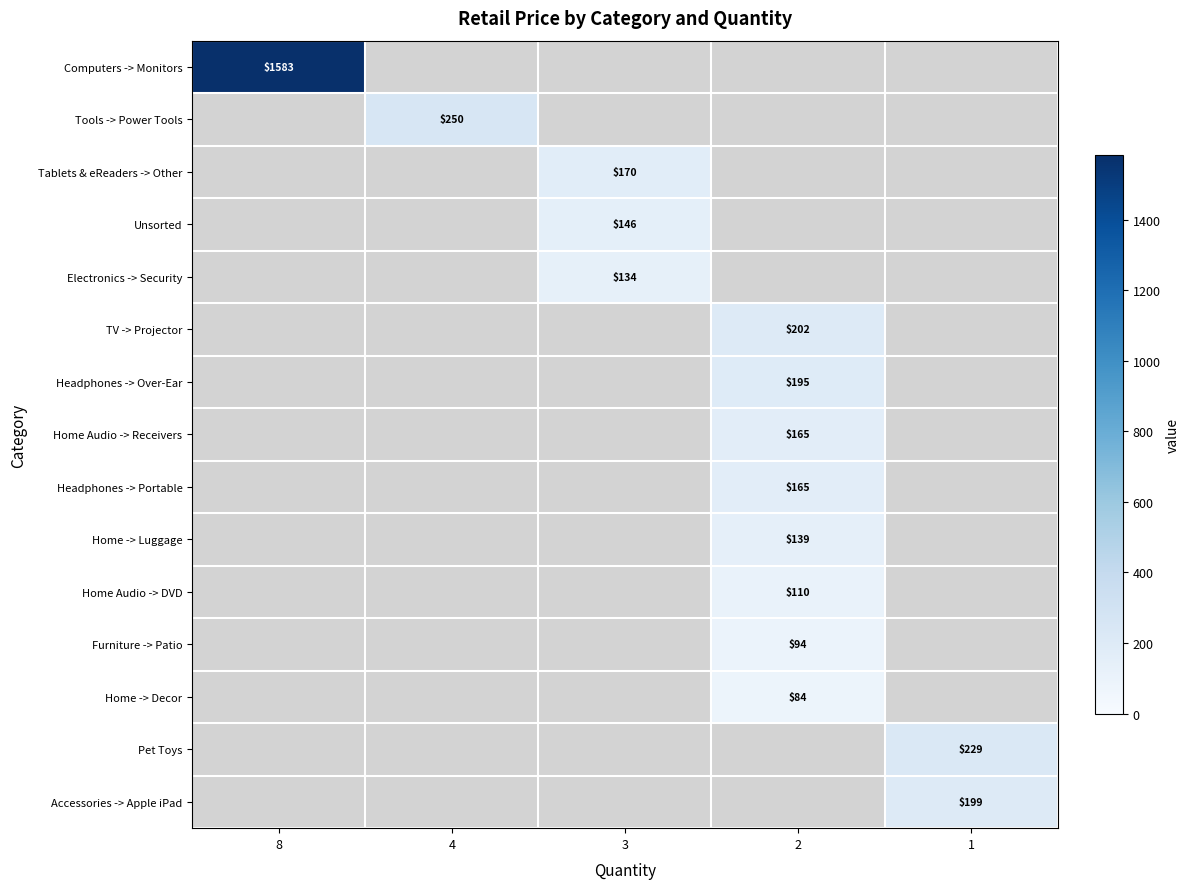

Which has a higher value, 1 or 8?

8